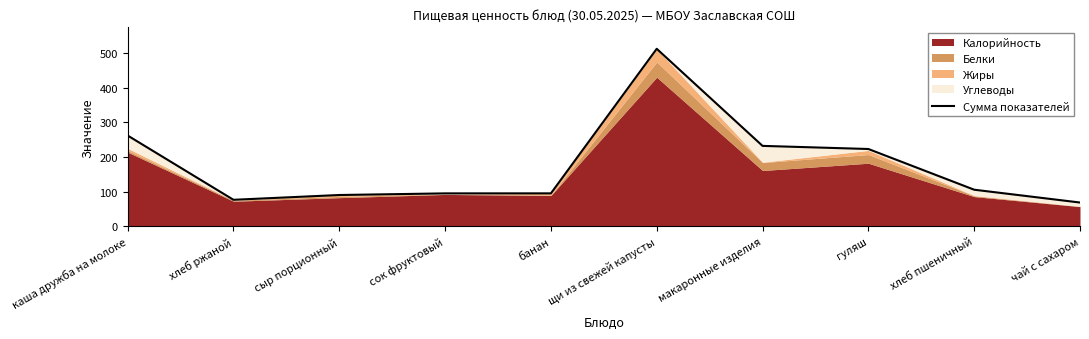

Reading left to right, transcribe all the data shown in this chart.

каша дружба на молоке=261.8	хлеб ржаной=76.5	сыр порционный=90.3	сок фруктовый=95.0	банан=95.1	щи из свежей капусты=512.0	макаронные изделия=232.0	гуляш=223.0	хлеб пшеничный=105.6	чай с сахаром=68.7